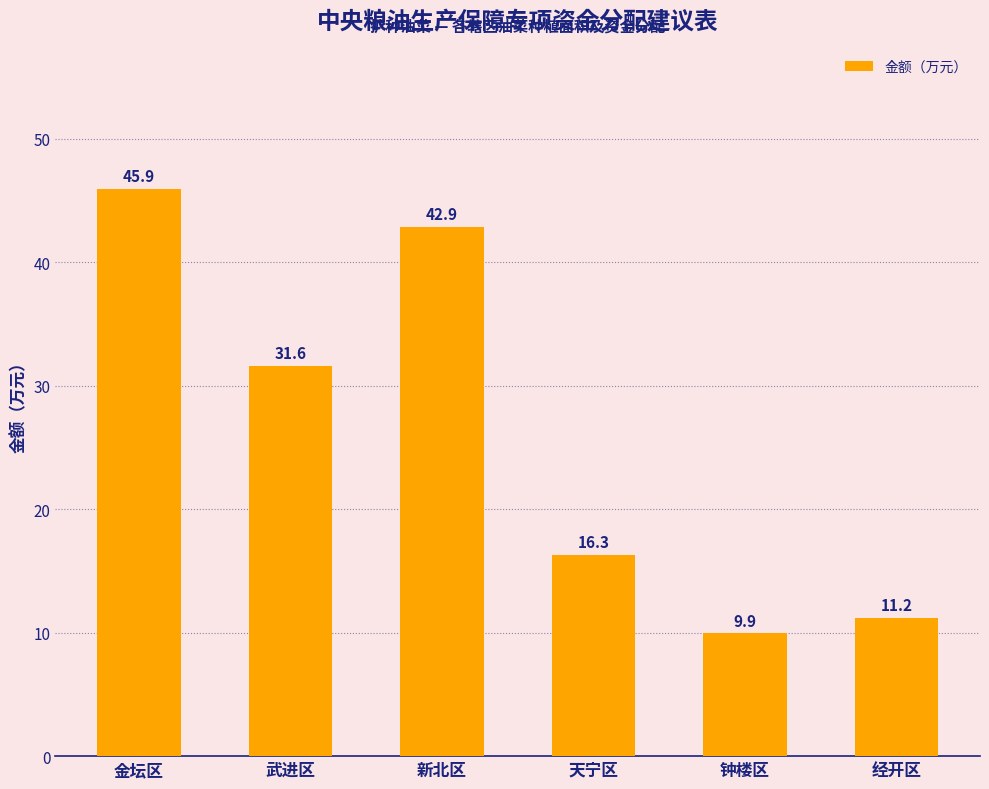

Does the chart contain stacked bars?

No